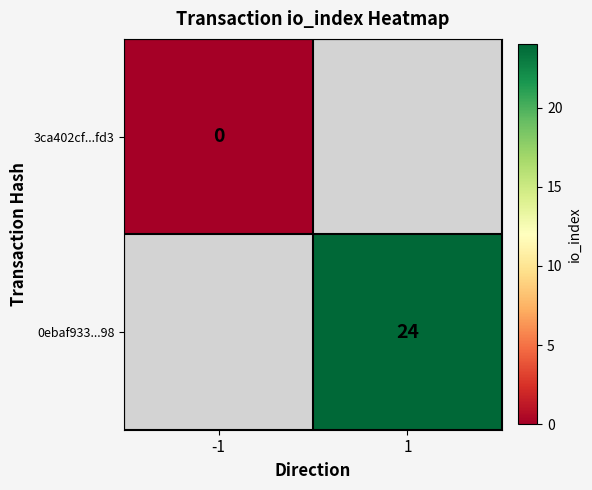

Is it true that 0ebaf933...98 equals 38 at 1?

False